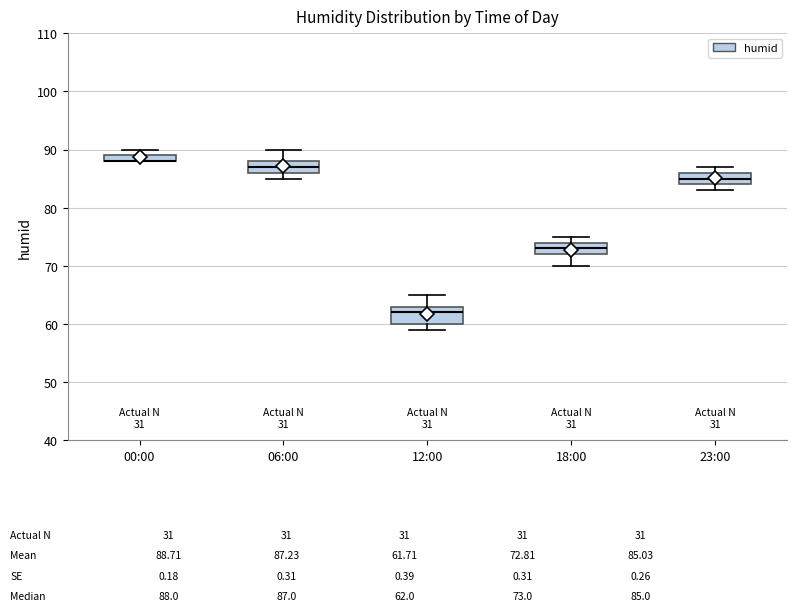

Comparing the boxes themselves (not the whiskers), which one is the tallest?

12:00